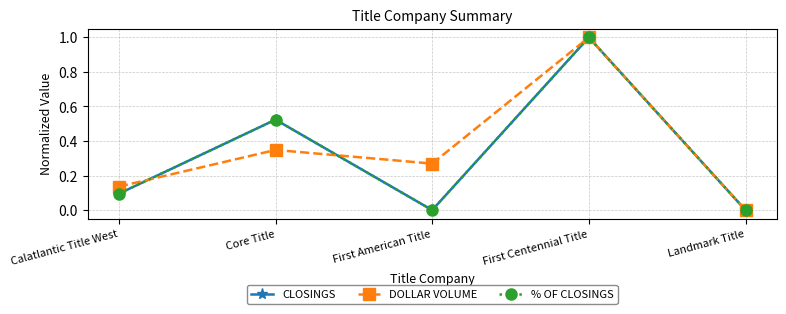

Is this an area chart (filled region under the line)?

No